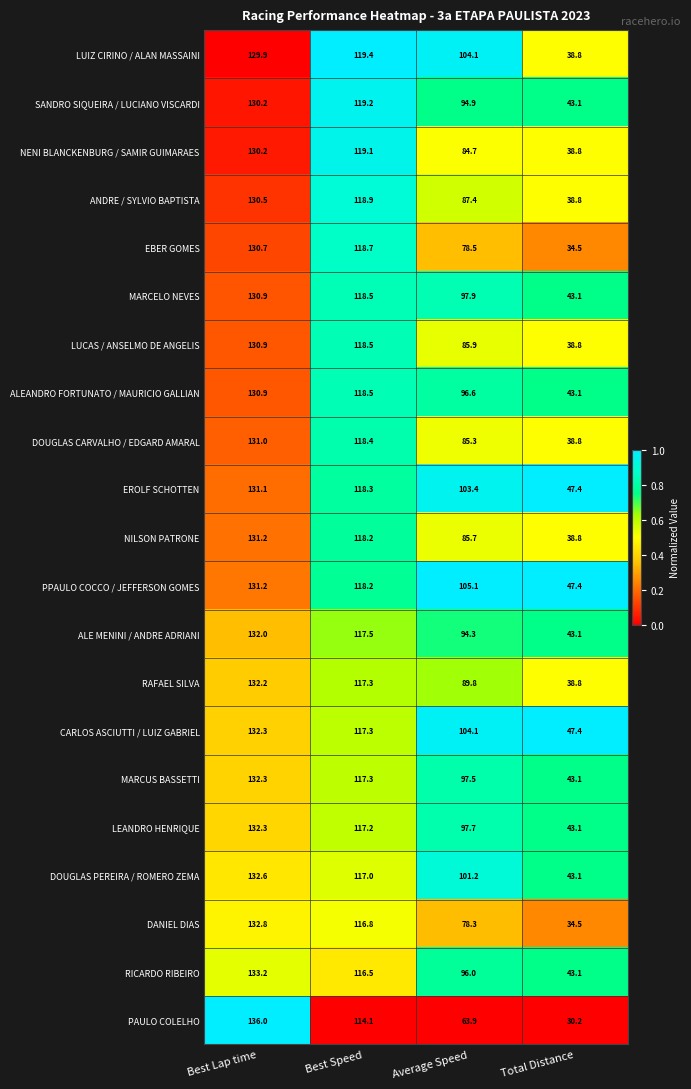

Rank the categories by LEANDRO HENRIQUE value from lowest to highest.

Total Distance, Average Speed, Best Speed, Best Lap time